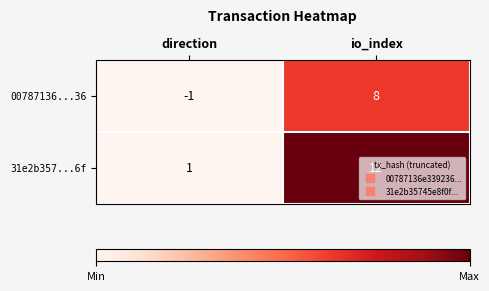

Between direction and io_index, which series saw the biggest shift?

31e2b357...6f